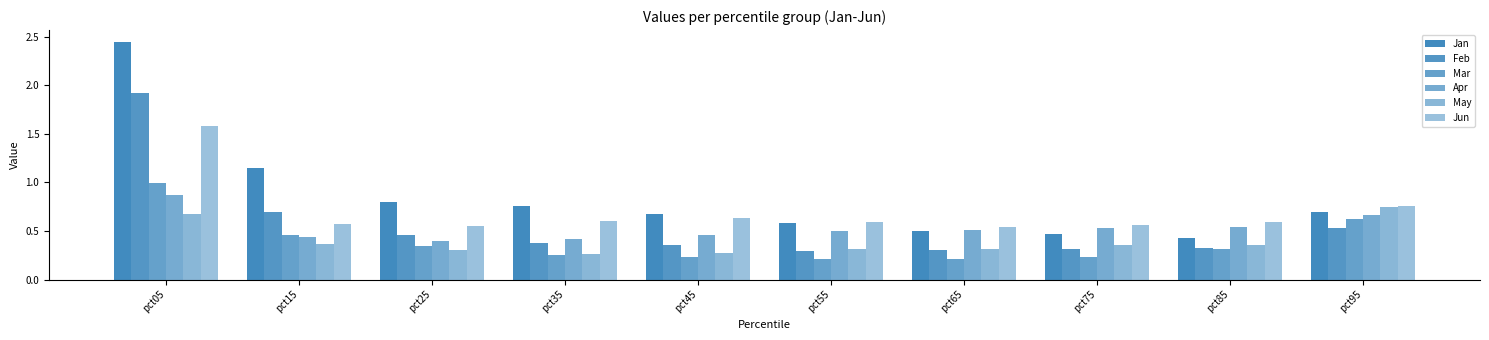

Which has a higher value, pct85 or pct45?

pct45